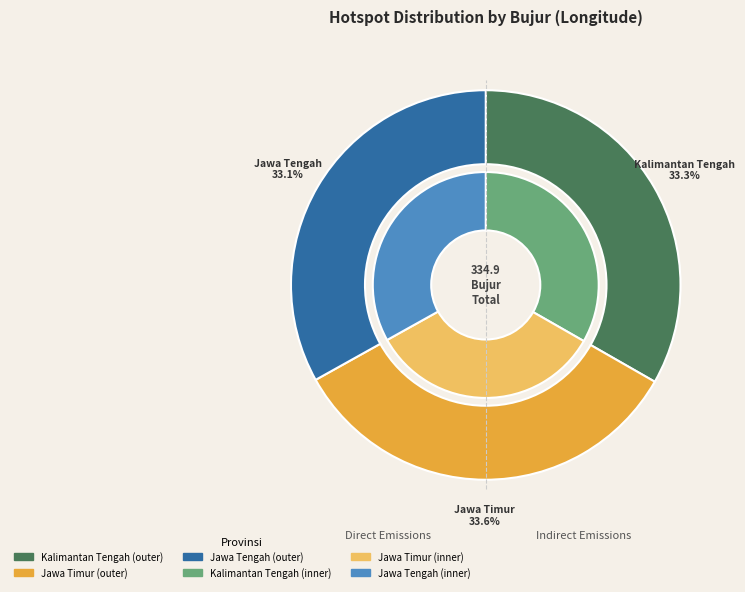

What is the ratio of the value at Jawa Tengah to the value at Jawa Timur?

1.0